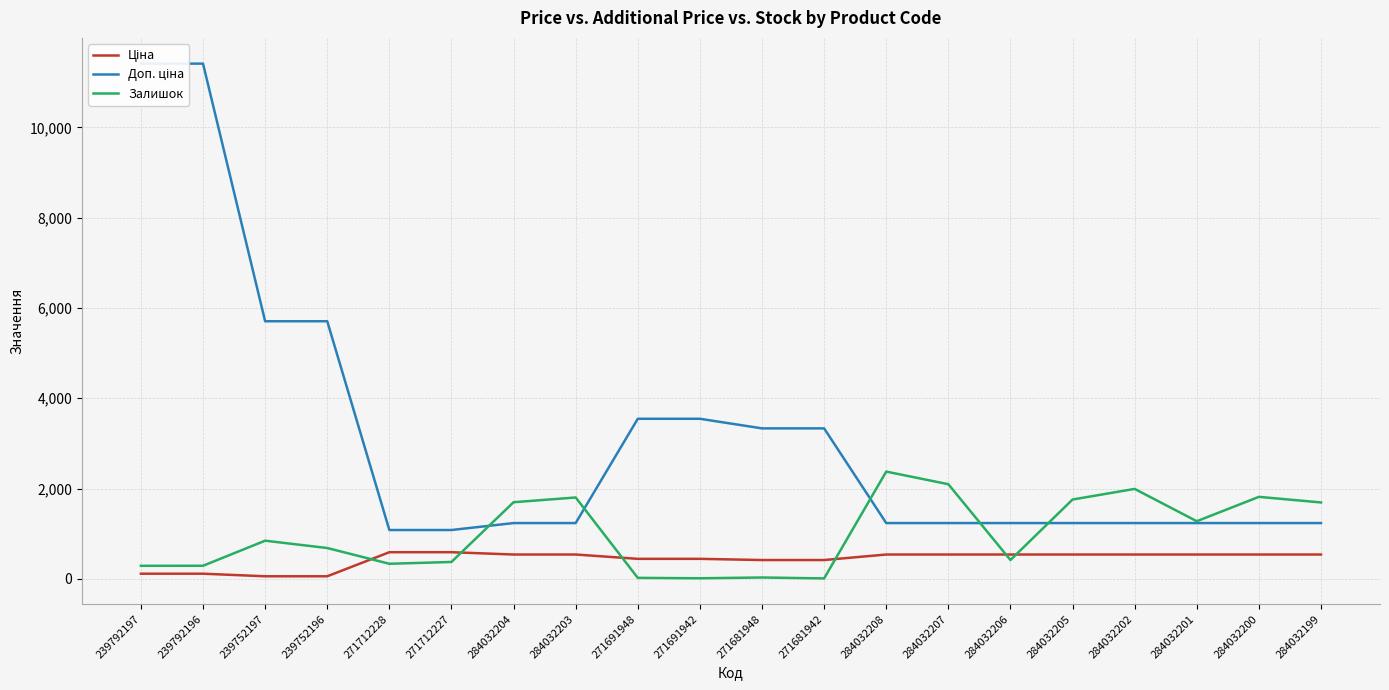

Between 271691942 and 271712228, which is larger?

271712228